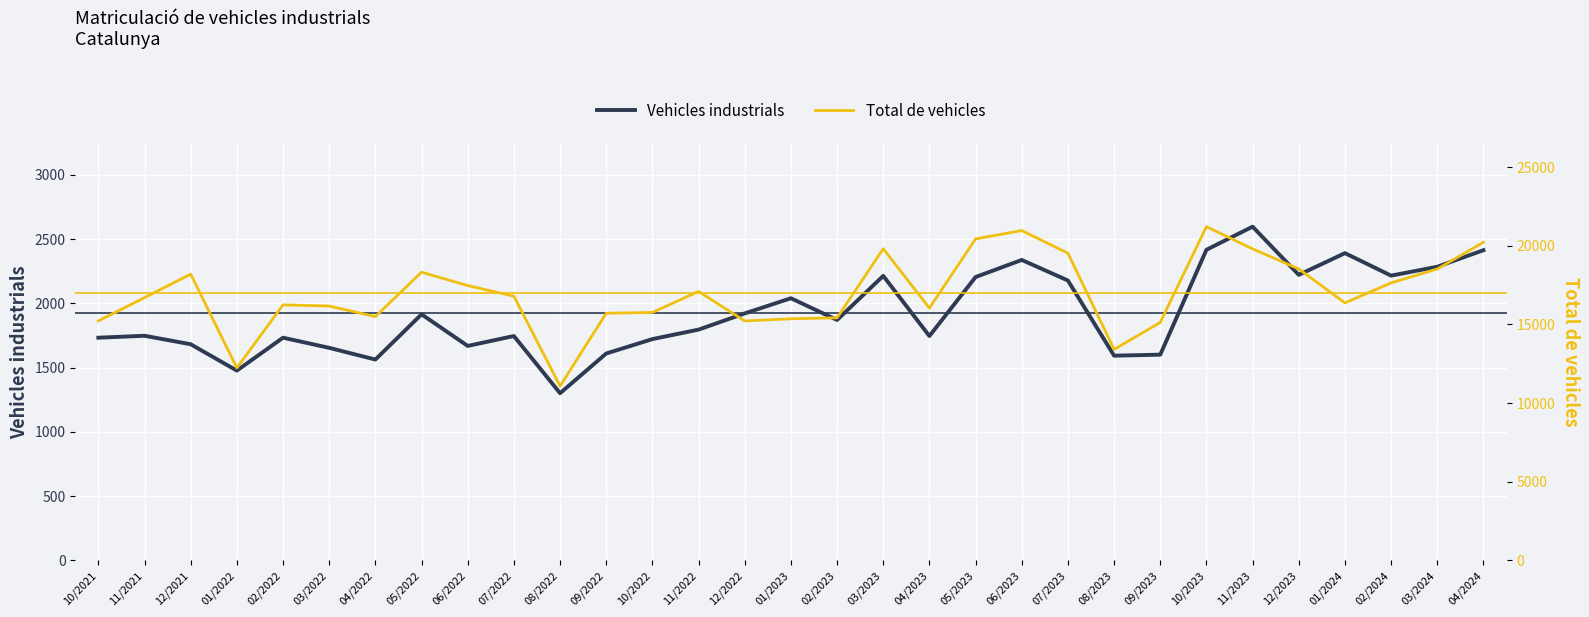

True or false: Vehicles industrials and Total de vehicles intersect in this chart.

False